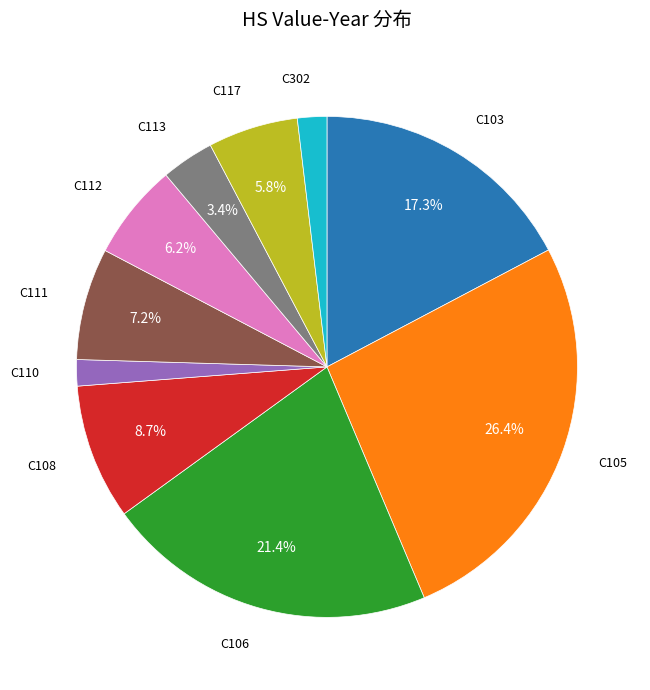

Does any single category account for the majority?

No